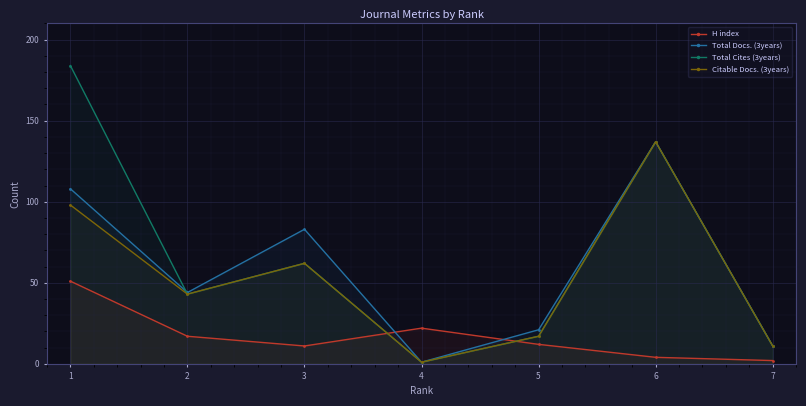

At how many categories does at least one series exceed 19?

6